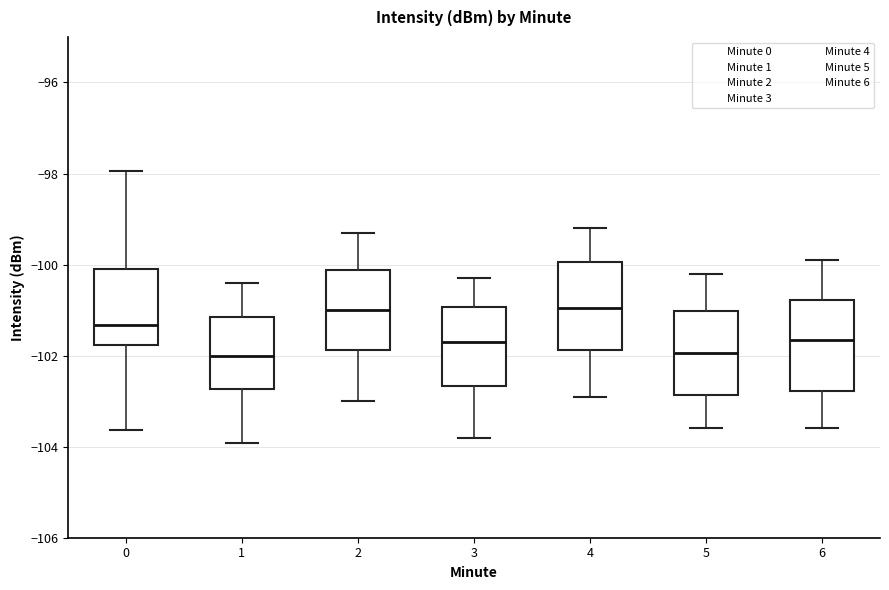

Reading left to right, transcribe this box plot: for each box, give where its median line is, the range the box spans, and where its two whiskers end, as read against the y-axis. The values are not printed on the chart, so give them approximately, as read against the axis.

0: median -101.4, box -101.8 to -100.2, whiskers -103.6 to -98.0
1: median -102.0, box -102.8 to -101.2, whiskers -104.0 to -100.4
2: median -101.0, box -101.8 to -100.2, whiskers -103.0 to -99.2
3: median -101.6, box -102.6 to -101.0, whiskers -103.8 to -100.2
4: median -101.0, box -101.8 to -100.0, whiskers -102.8 to -99.2
5: median -102.0, box -102.8 to -101.0, whiskers -103.6 to -100.2
6: median -101.6, box -102.8 to -100.8, whiskers -103.6 to -99.8